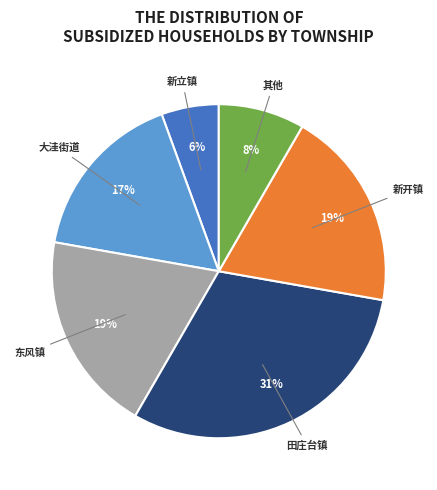

The 大洼街道 slice represents 7% of the pie. True or false?

False